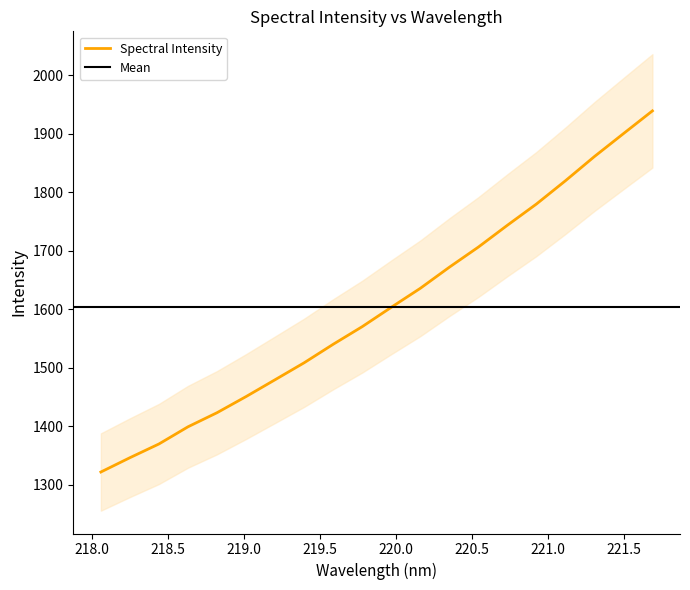

List the labels in order of value, largest first.

221.6902, 221.4993, 221.3083, 221.1174, 220.9264, 220.7354, 220.5444, 220.3533, 220.1623, 219.9712, 219.7801, 219.589, 219.3979, 219.2067, 219.0156, 218.8244, 218.6332, 218.442, 218.2508, 218.0596